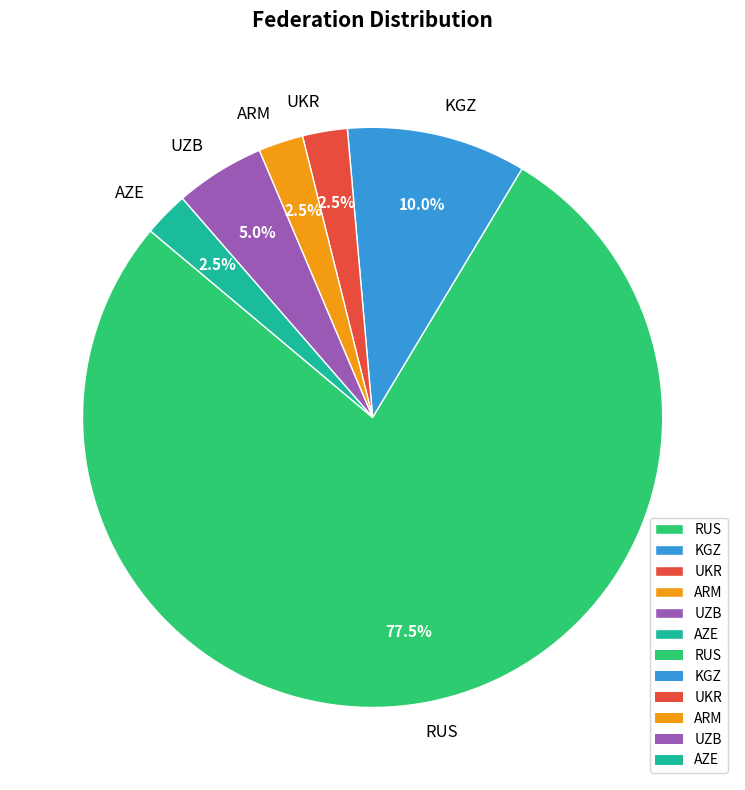

Approximately how many times larger is the value at RUS compared to UKR?

31.0